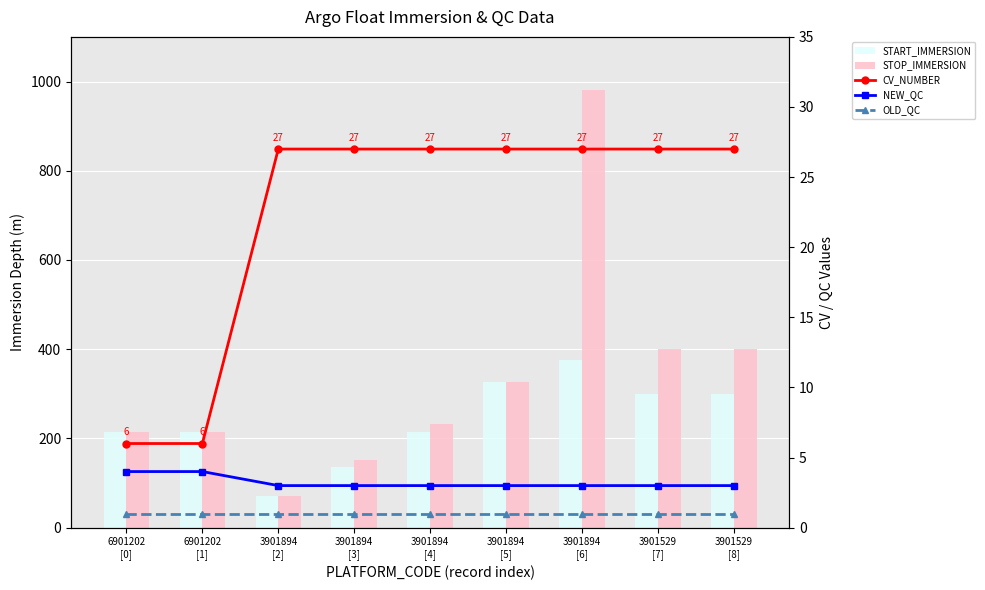

Where does the STOP_IMMERSION series first go above 231?

3901894
[4]